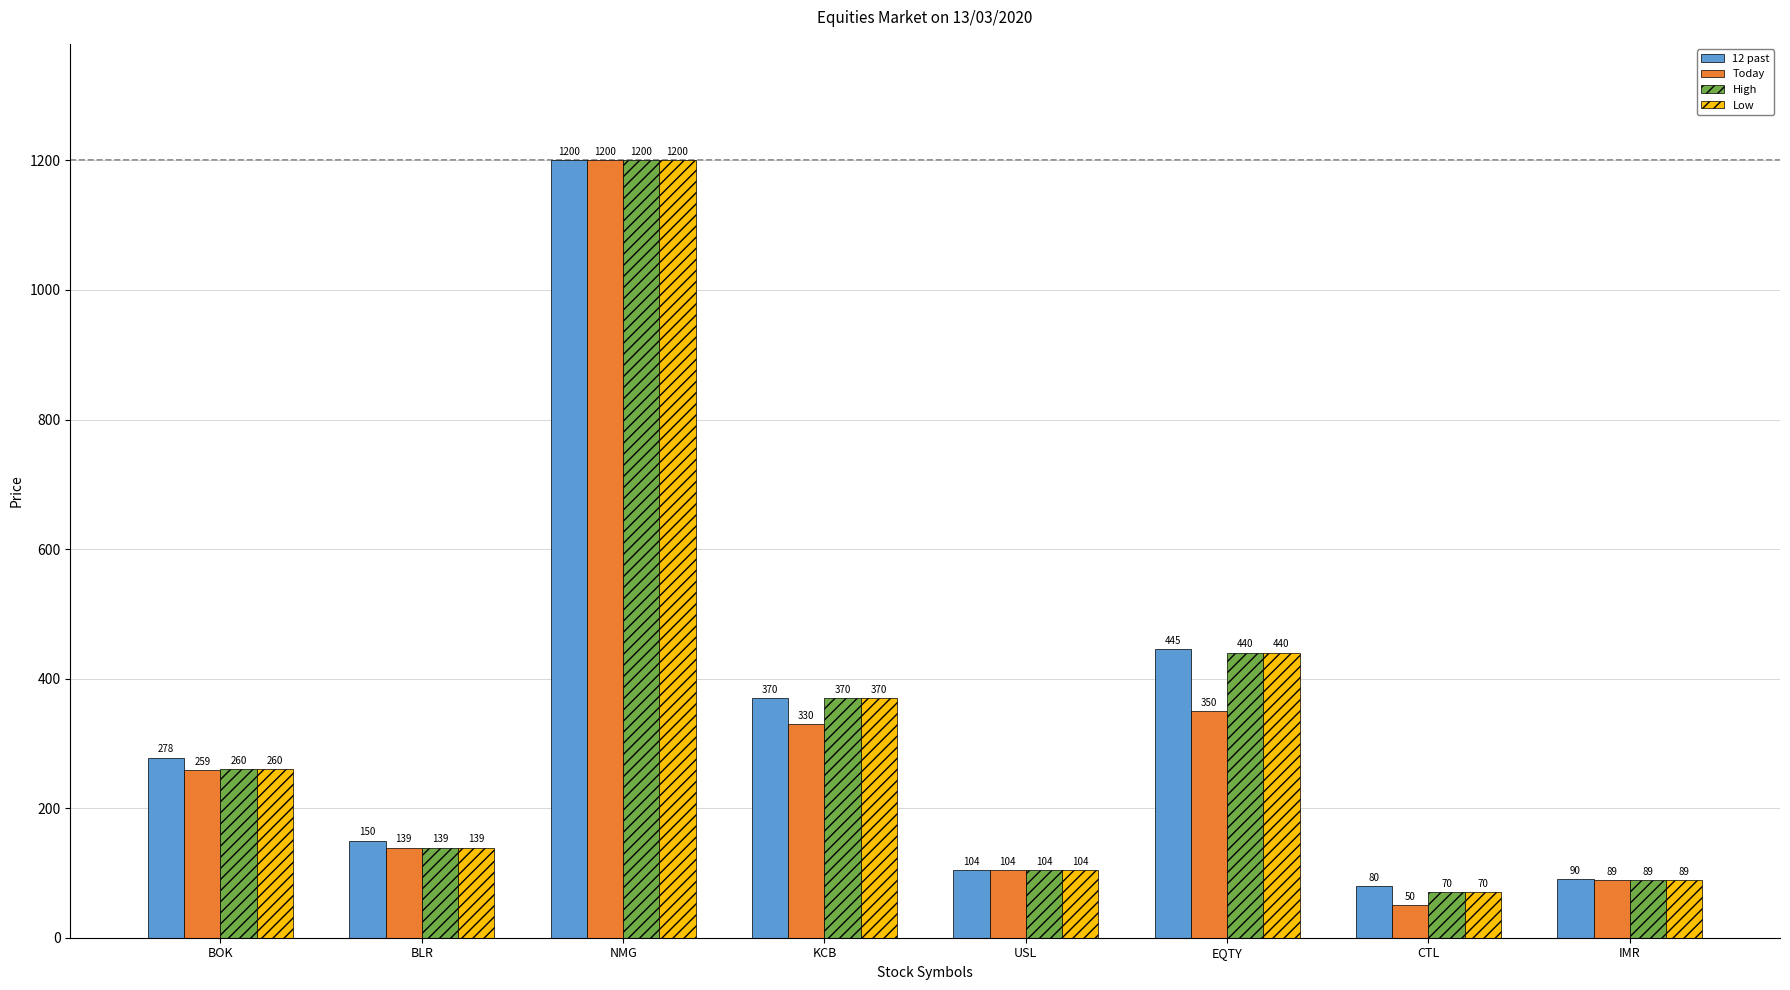

Which series has the largest total across all categories?

12 past